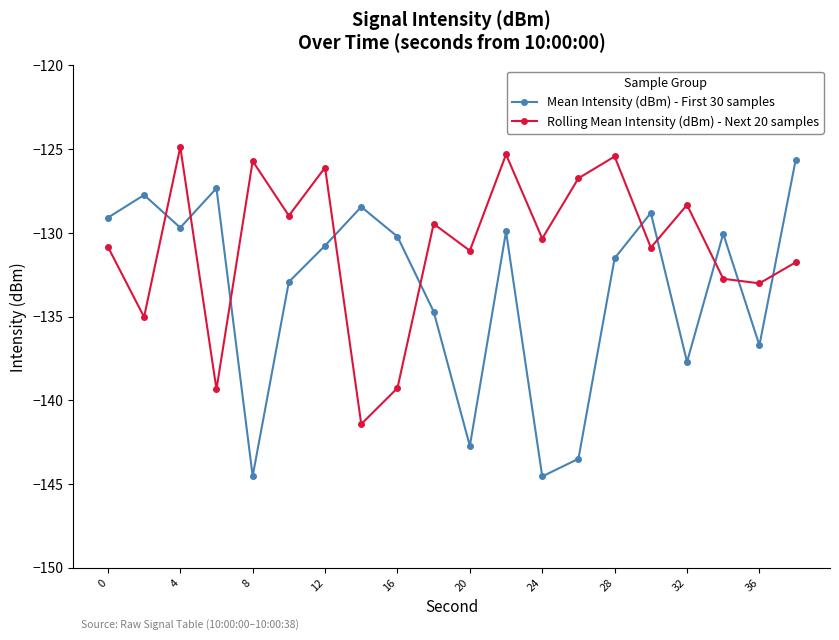

Which series has the widest spread of values?

Mean Intensity (dBm) - First 30 samples